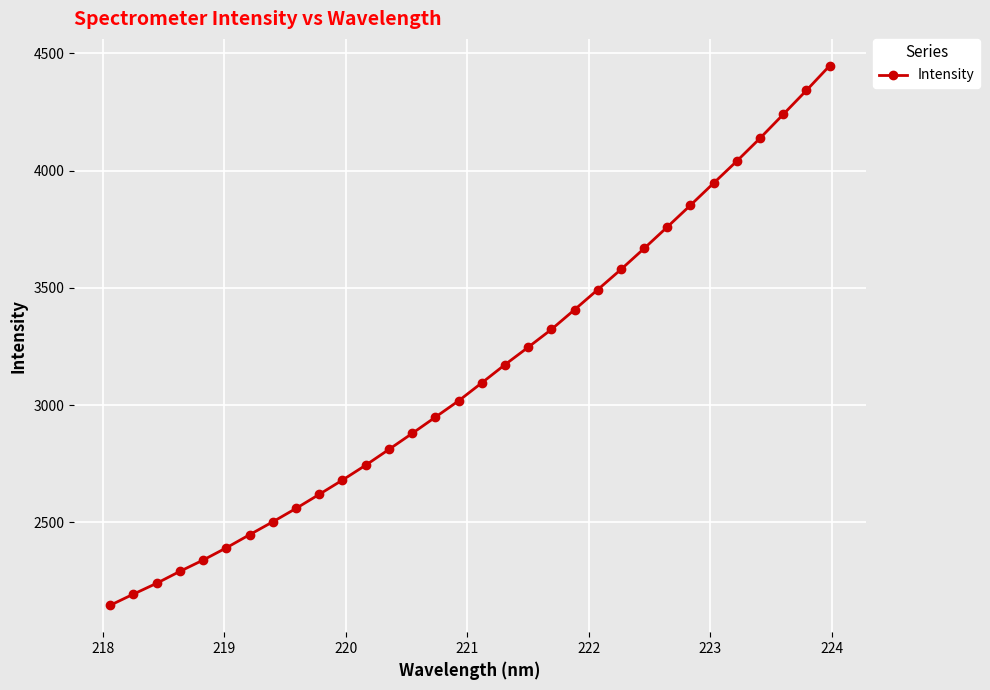

What is the smallest value displayed?

2147.2